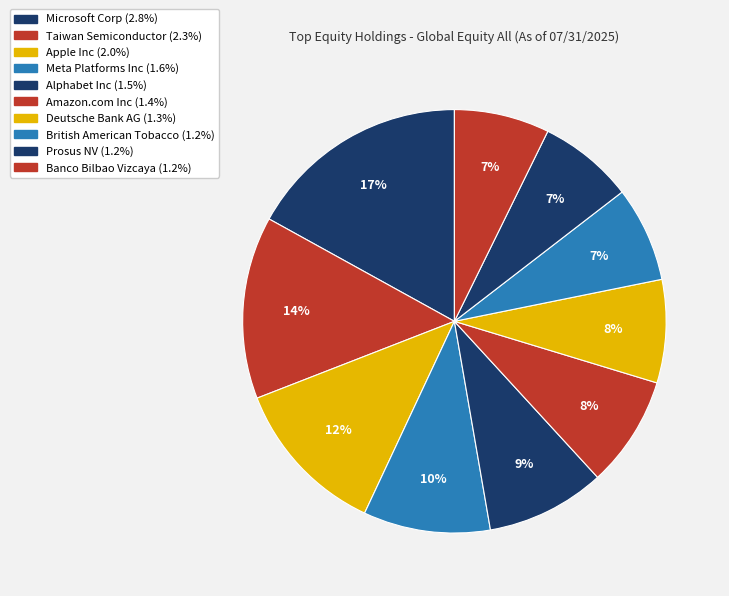

Which slice is the smallest?

British American Tobacco